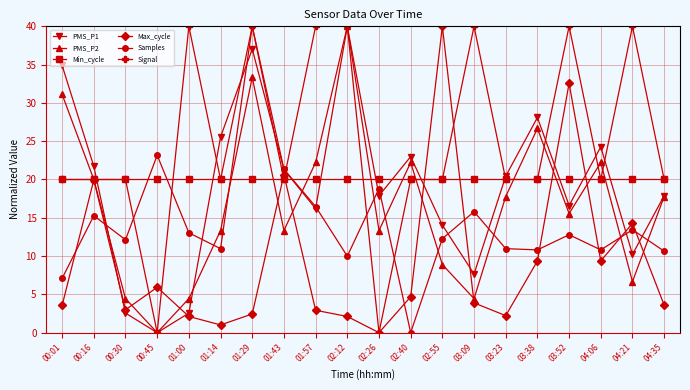

What is the total value across all series at 01:43?

116.6